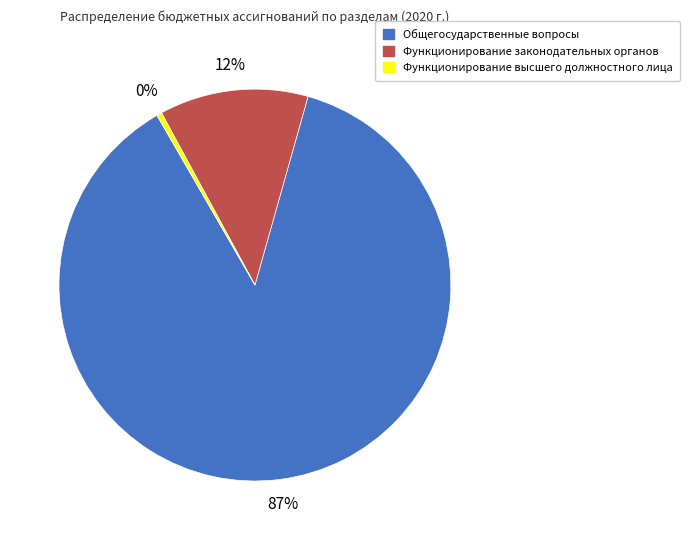

How many slices are in this pie chart?

3